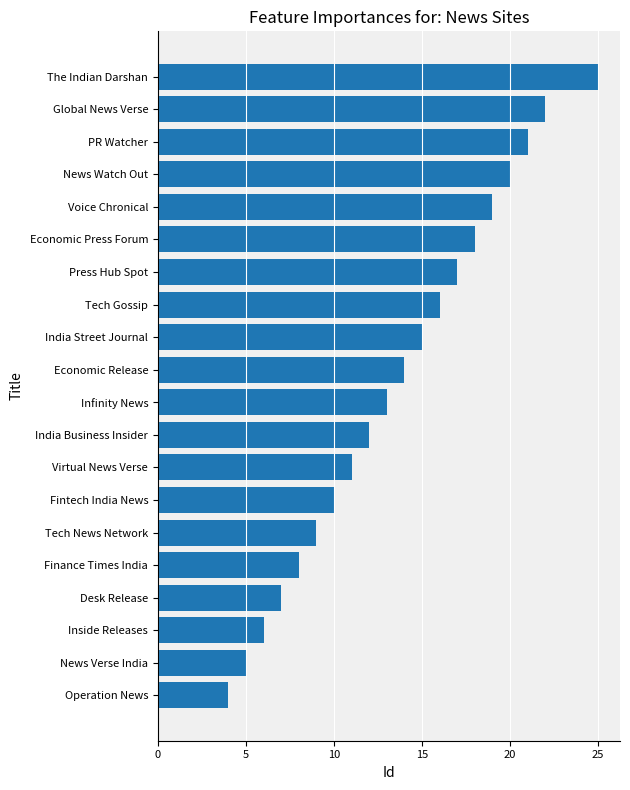

How many bars are there in total?

20